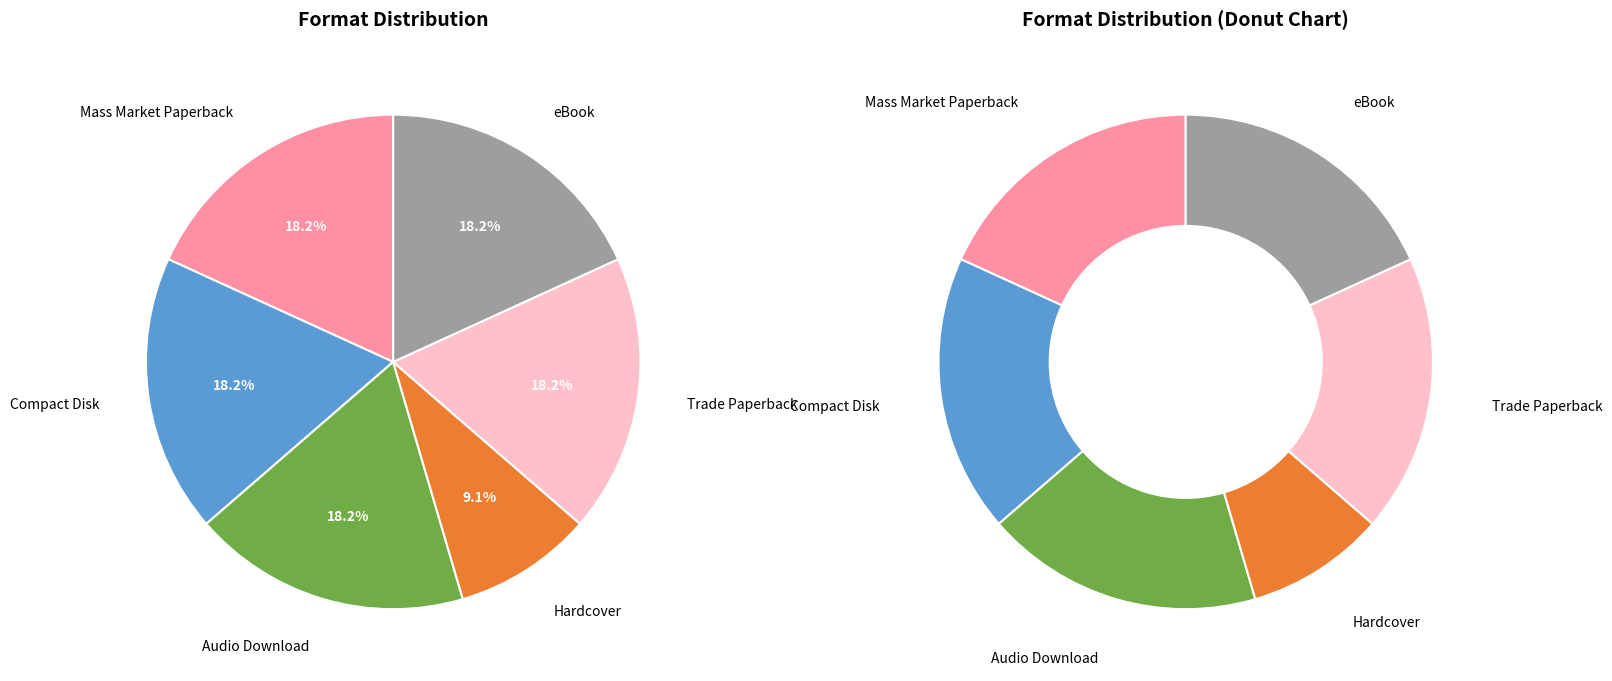

True or false: Hardcover accounts for 1% of the total.

False